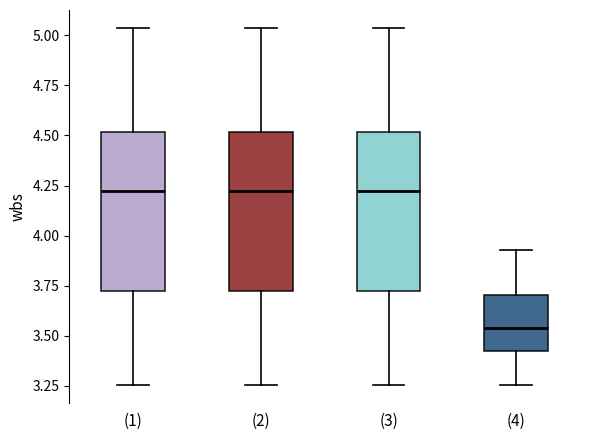

Reading left to right, read every box against the y-axis: the position of its median line, the range the box covers, and the ends of its whiskers. The values are not printed on the chart, so give them approximately, as read against the axis.

(1): median 4.20, box 3.70 to 4.50, whiskers 3.25 to 5.05
(2): median 4.20, box 3.70 to 4.50, whiskers 3.25 to 5.05
(3): median 4.20, box 3.70 to 4.50, whiskers 3.25 to 5.05
(4): median 3.55, box 3.40 to 3.70, whiskers 3.25 to 3.95